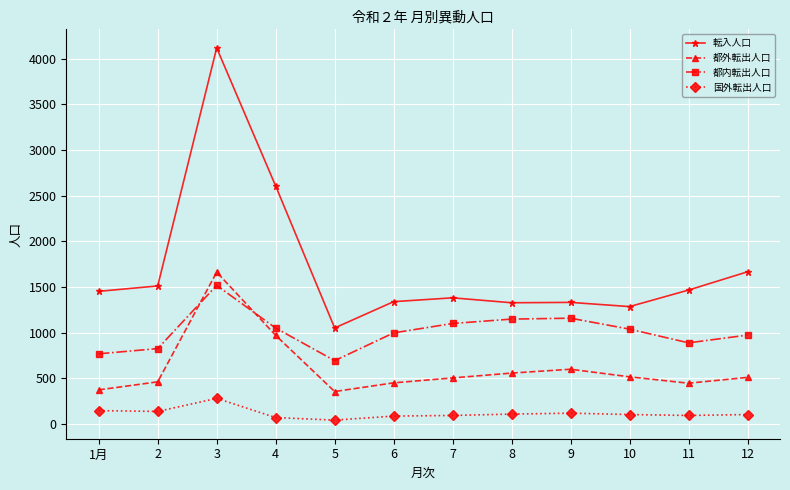

True or false: 都内転出人口 has a value of 827 at 2.

True